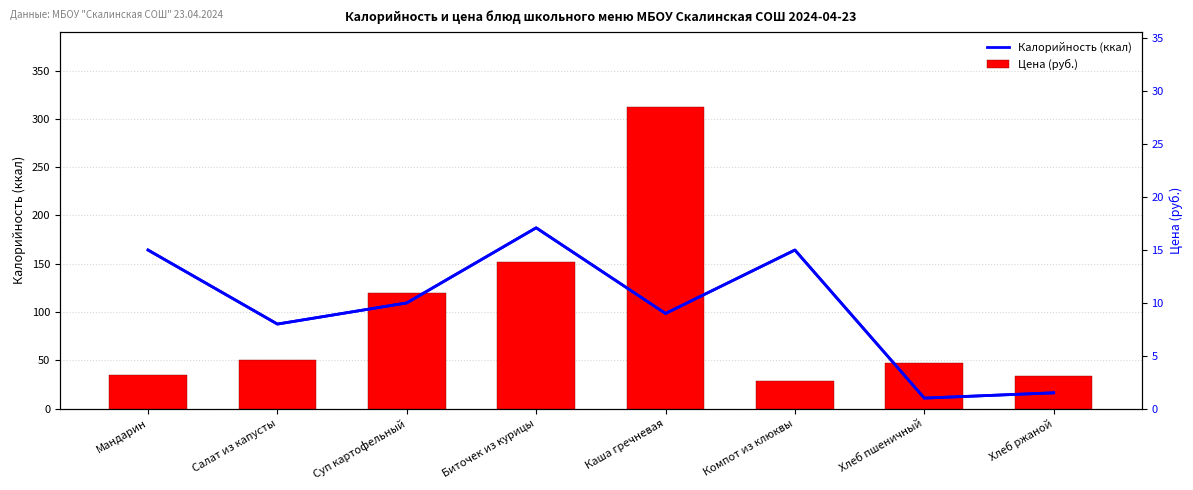

What is the label of the 6th bar from the right?

Суп картофельный